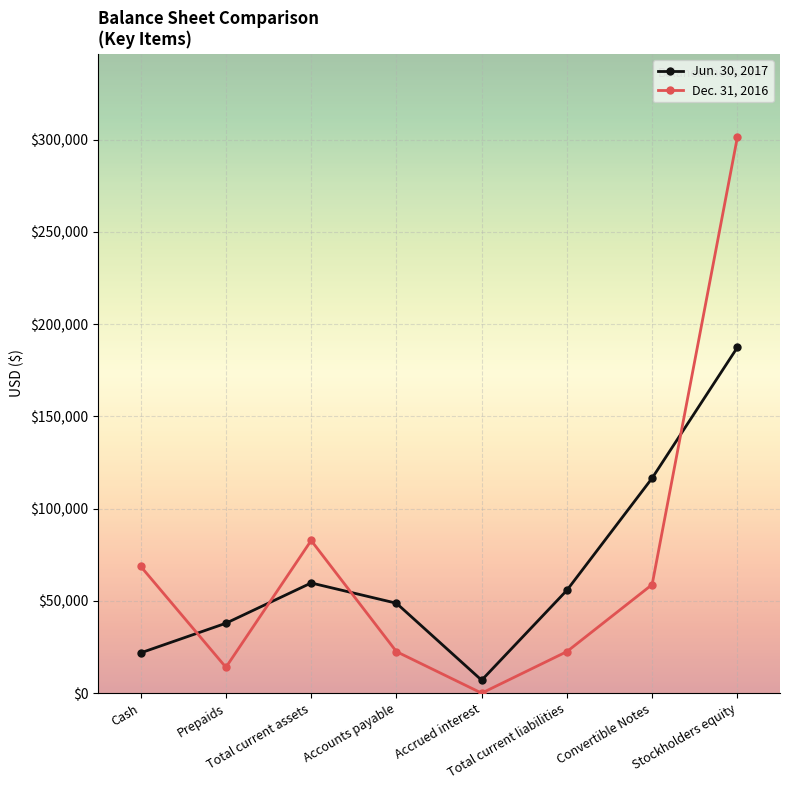

Reading left to right, transcribe all the data shown in this chart.

Jun. 30, 2017: Cash=21830	Prepaids=37894	Total current assets=59724	Accounts payable=48748	Accrued interest=7014	Total current liabilities=55762	Convertible Notes=116556	Stockholders equity=187405
Dec. 31, 2016: Cash=68743	Prepaids=14000	Total current assets=82743	Accounts payable=22518	Accrued interest=0	Total current liabilities=22518	Convertible Notes=58844	Stockholders equity=301381